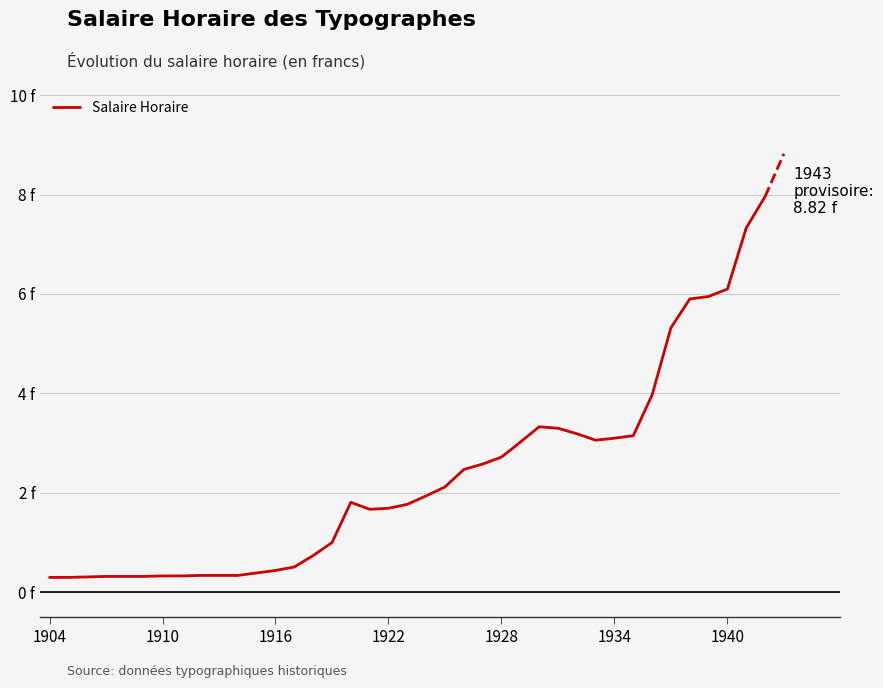

What is the minimum value shown in the chart?

0.3